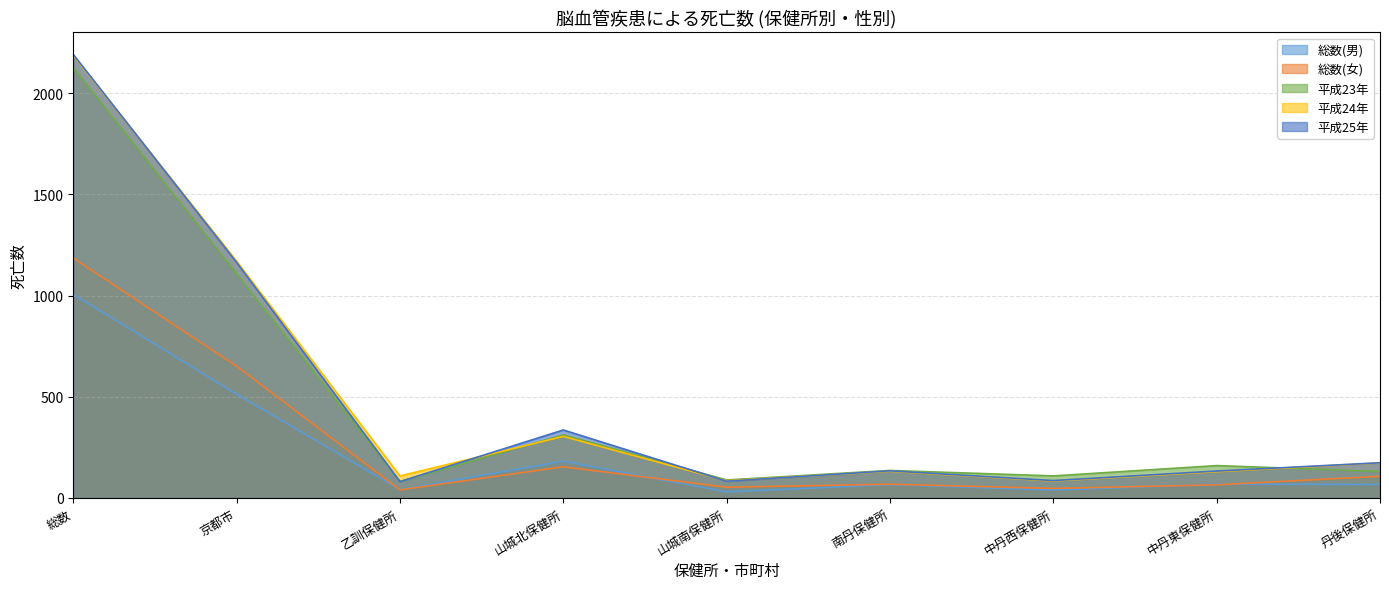

Is it true that 総数(男) equals 900 at 京都市?

False